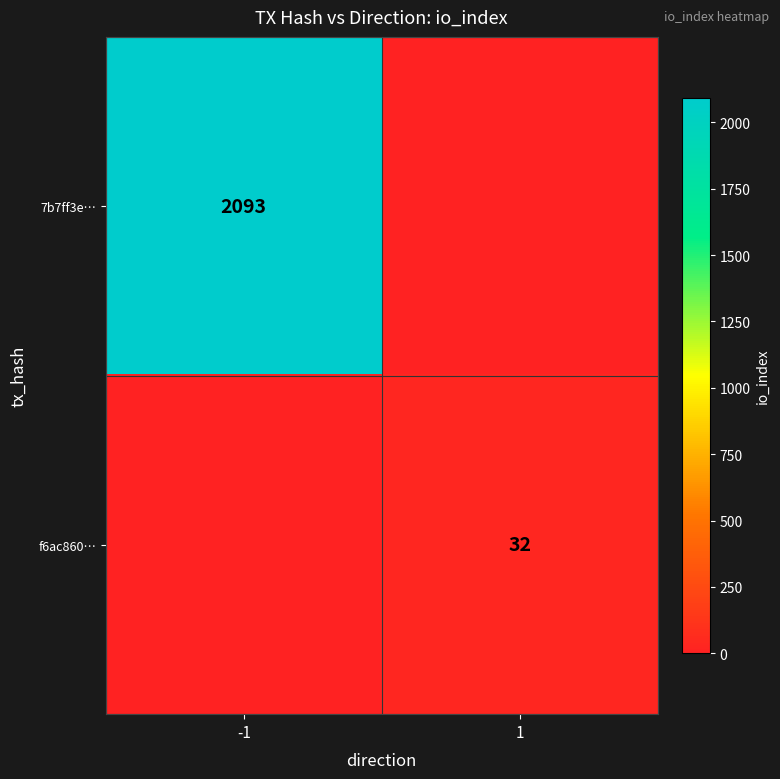

True or false: 7b7ff3e… has a value of 3286 at -1.

False